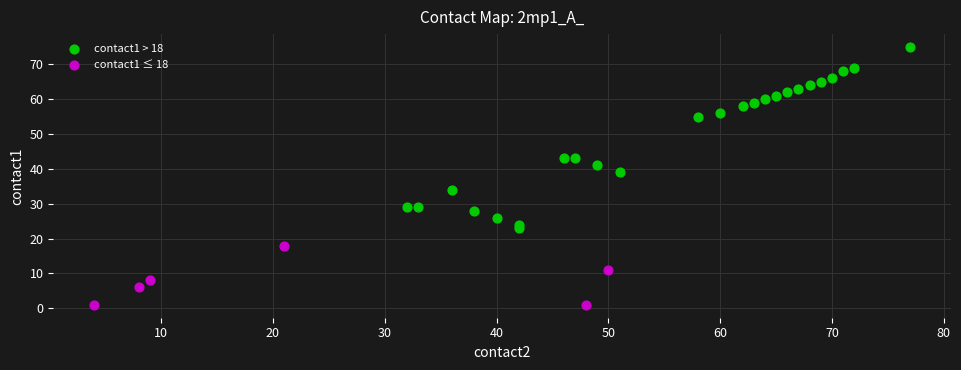

Which series has the largest Y range (max minus min)?

contact1 > 18